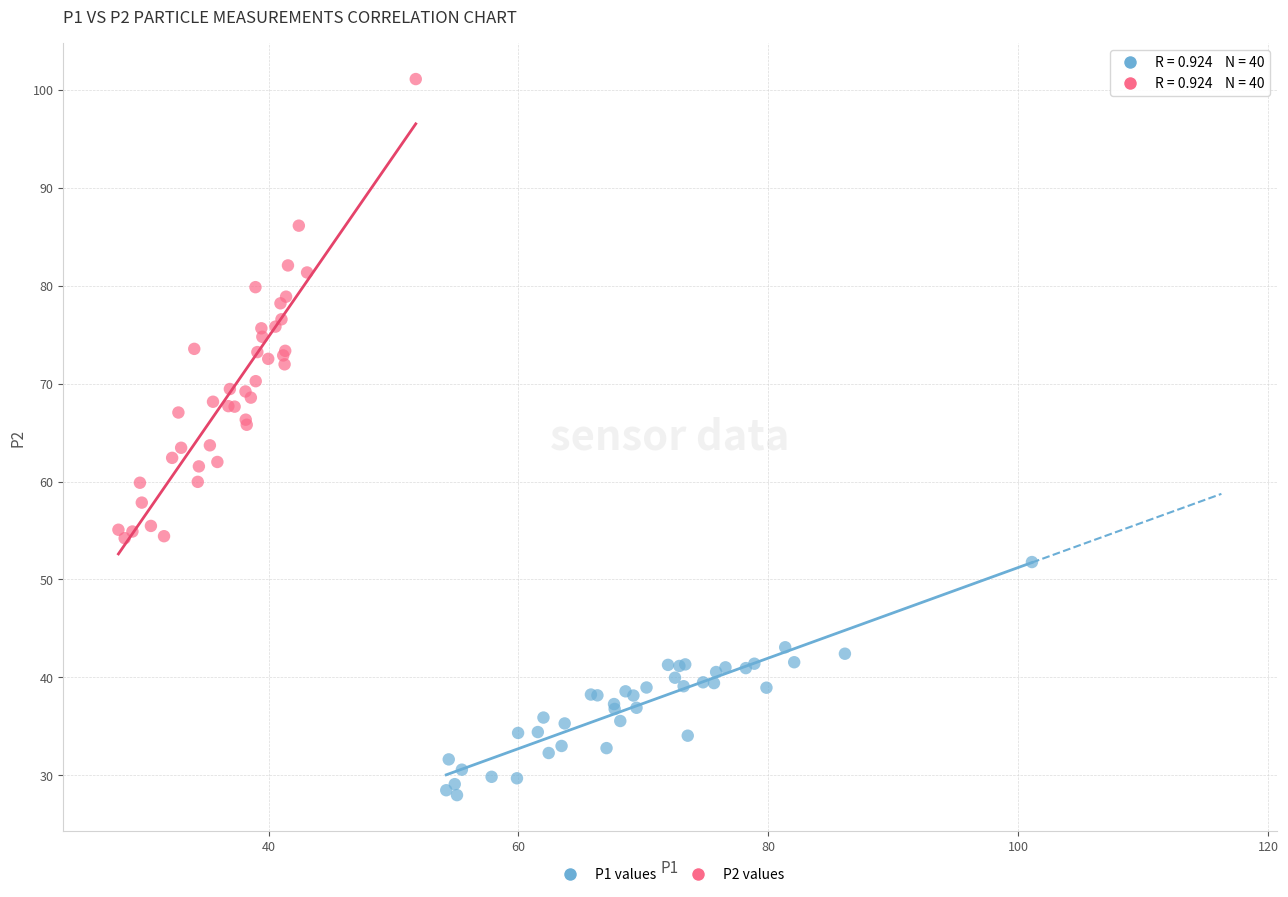

What are all the series names shown in the legend?

P1 values, P2 values